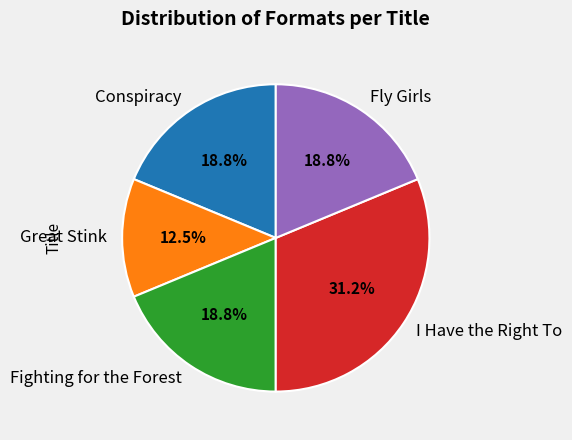

To the nearest percent, what is the difference between the largest and smallest slice percentages?

19%